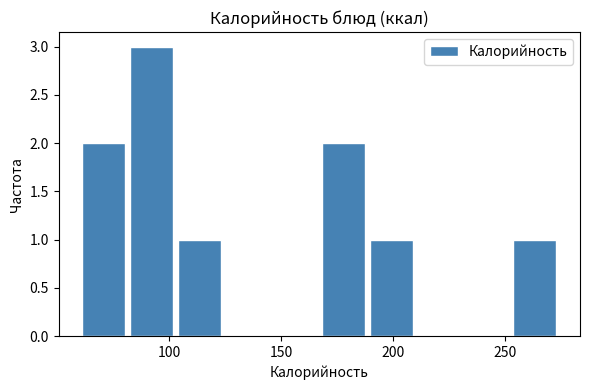

What is the height of the bar covering 165 to 190 on the x-axis? Neither the bar edges nor the heights are printed on the chart, so give them approximately, as read against the axes.

2